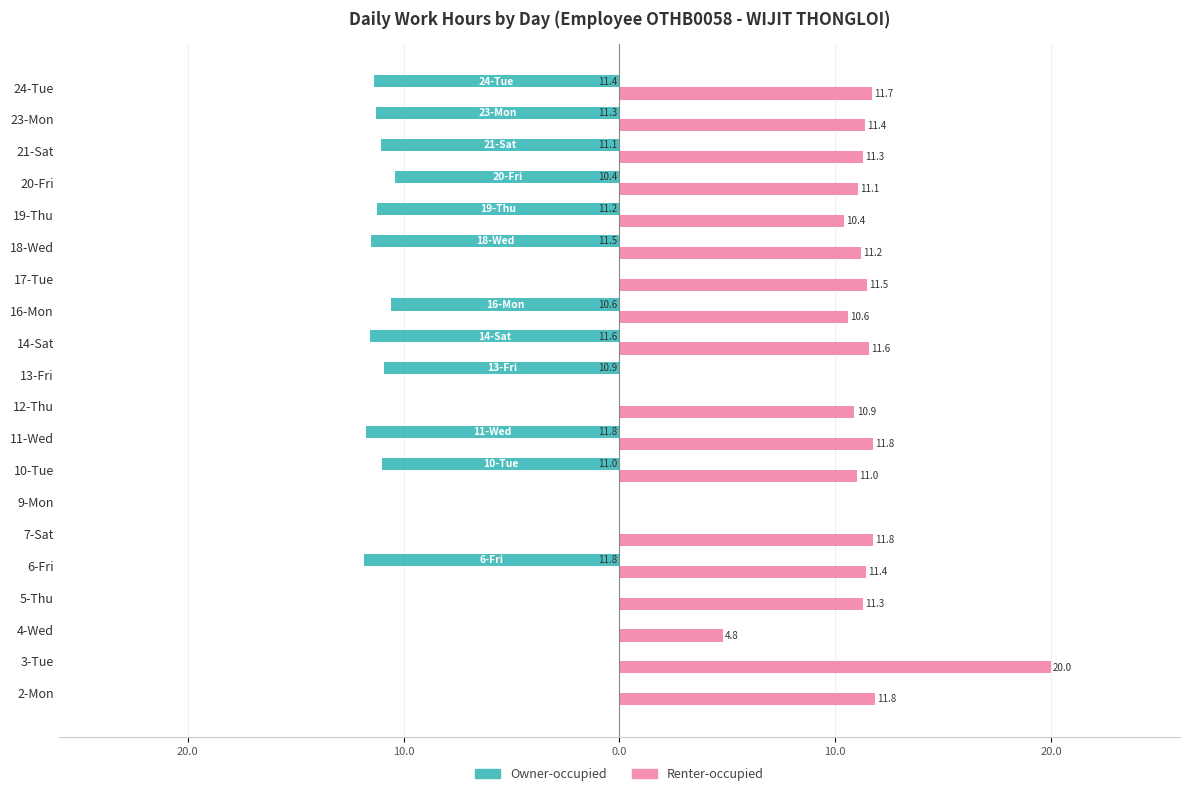

What are all the series names shown in the legend?

Owner-occupied, Renter-occupied